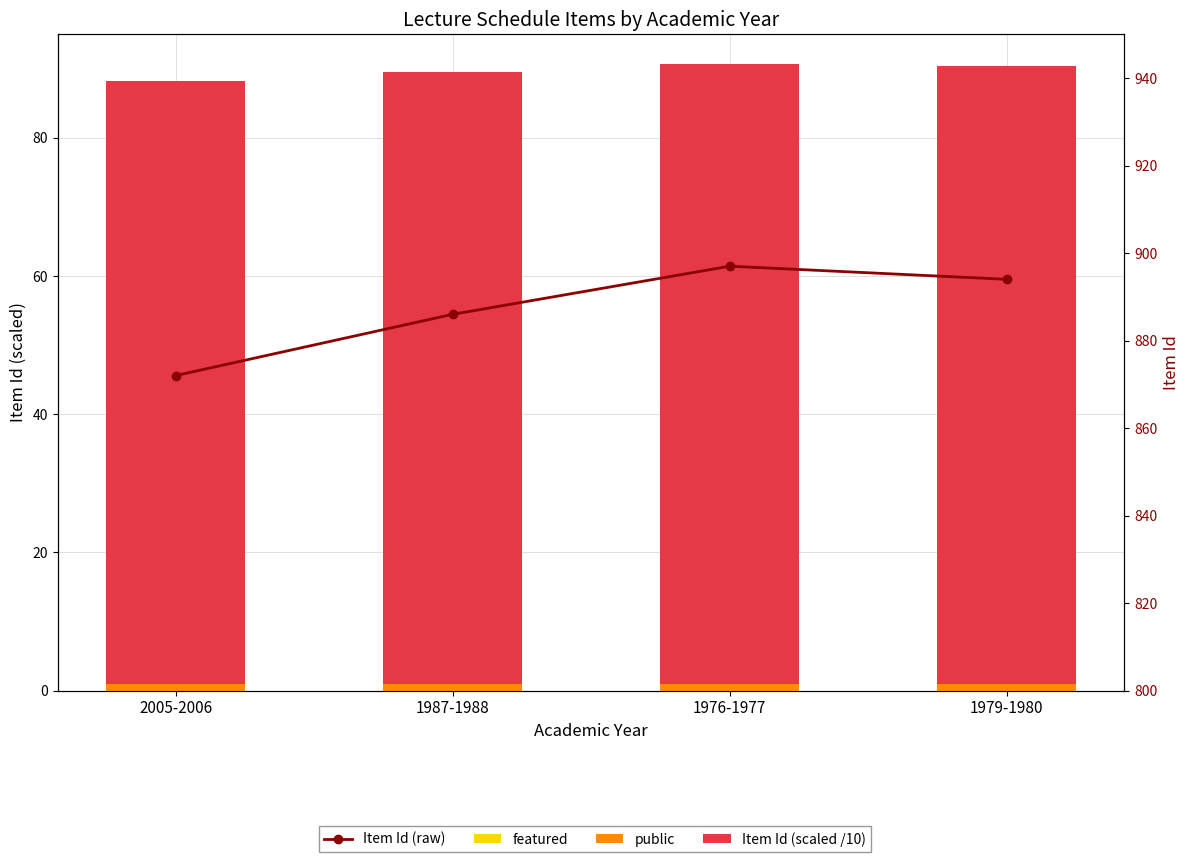

How many distinct data groups are displayed?

4